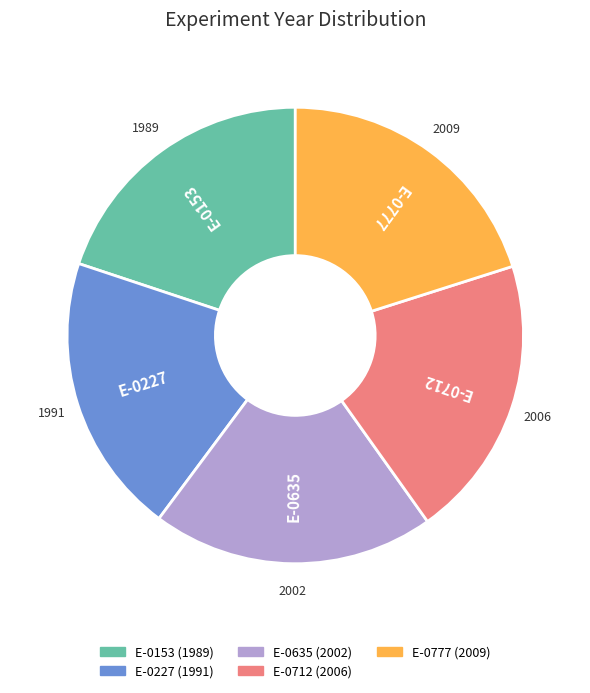

Is E-0635 the majority of the pie?

No